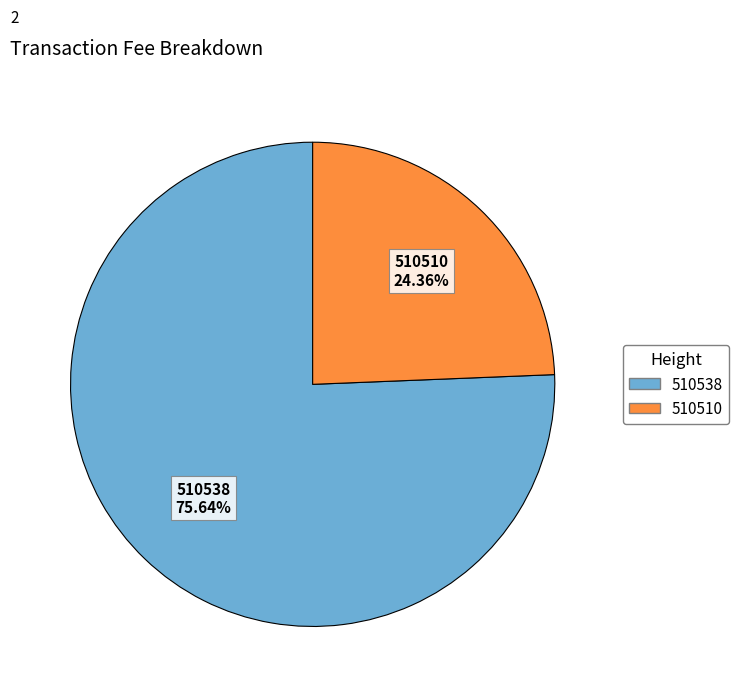

What percentage is the 510538 slice, to the nearest percent?

76%